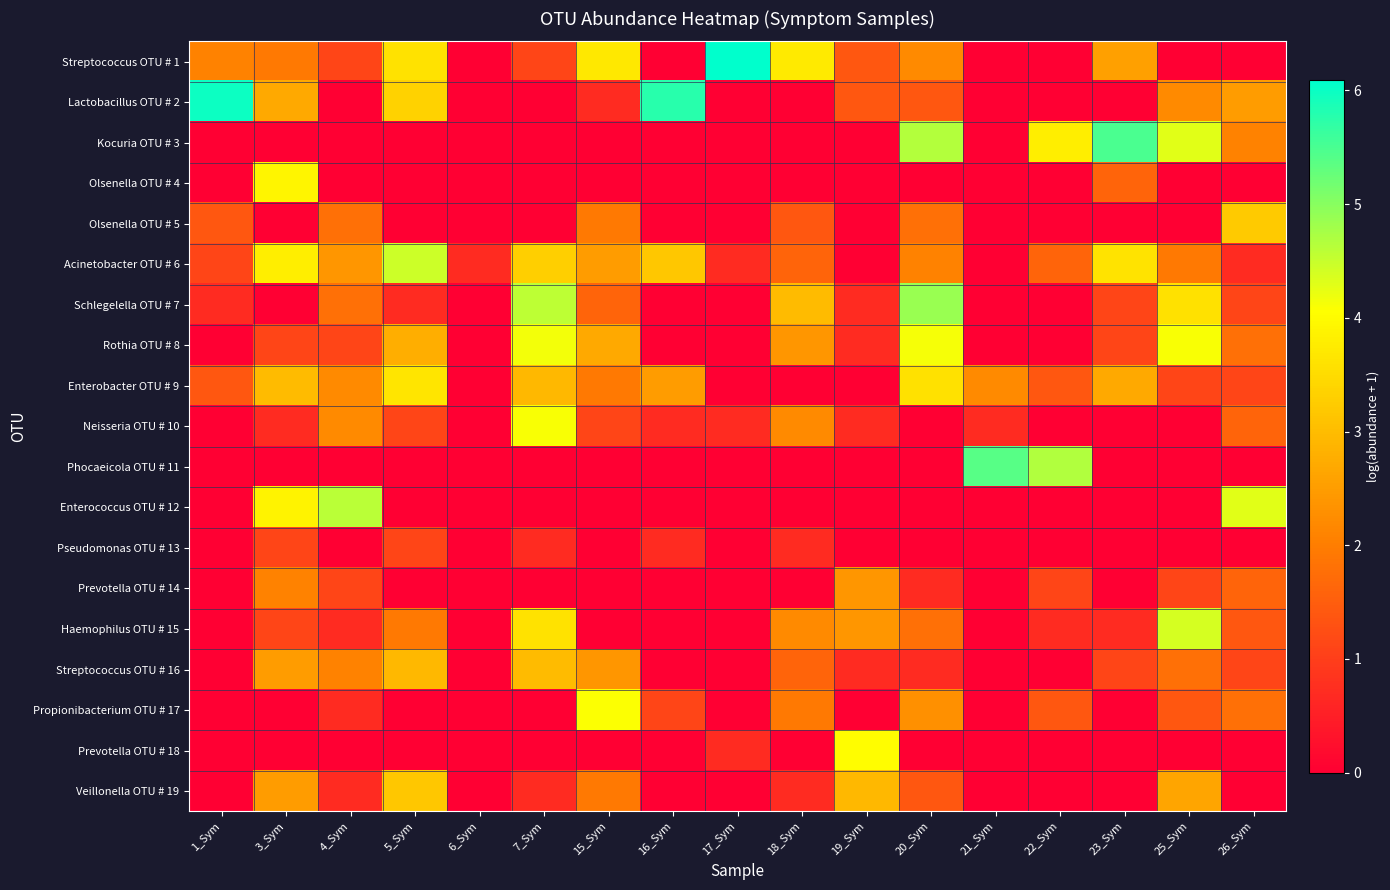

Which series has the largest total across all categories?

Acinetobacter OTU # 6